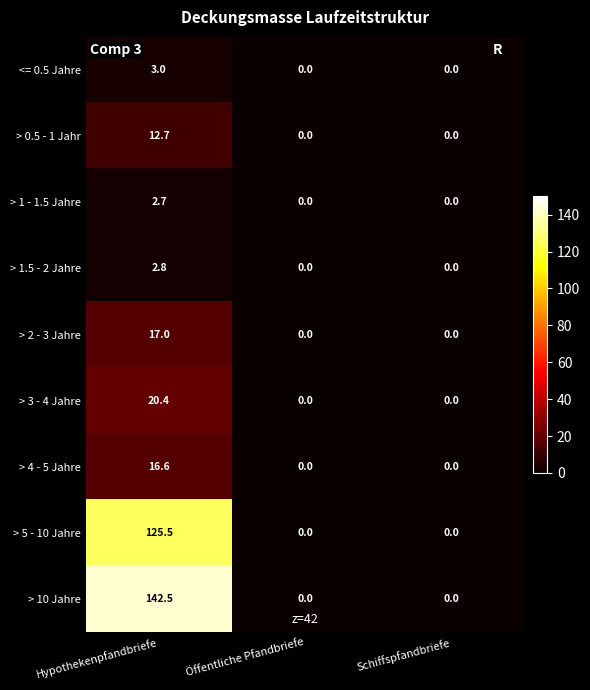

At which label does > 4 - 5 Jahre reach its peak?

Hypothekenpfandbriefe